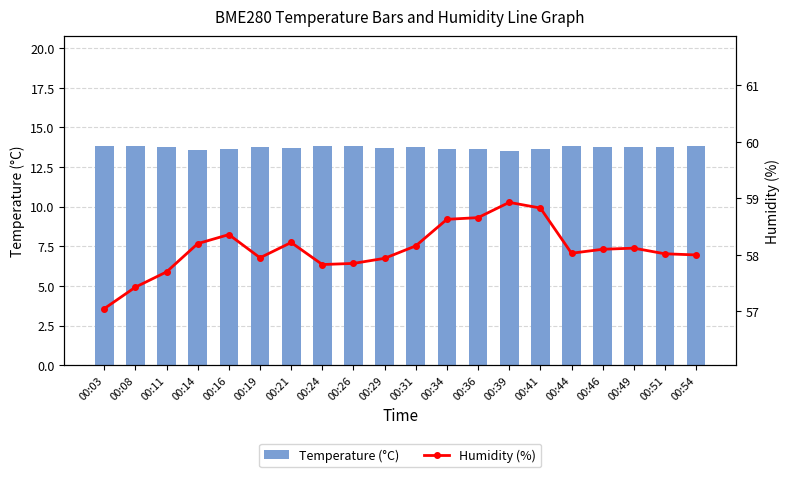

Is the value of Humidity (%) at 00:29 greater than the value of Temperature (°C) at 00:36?

Yes